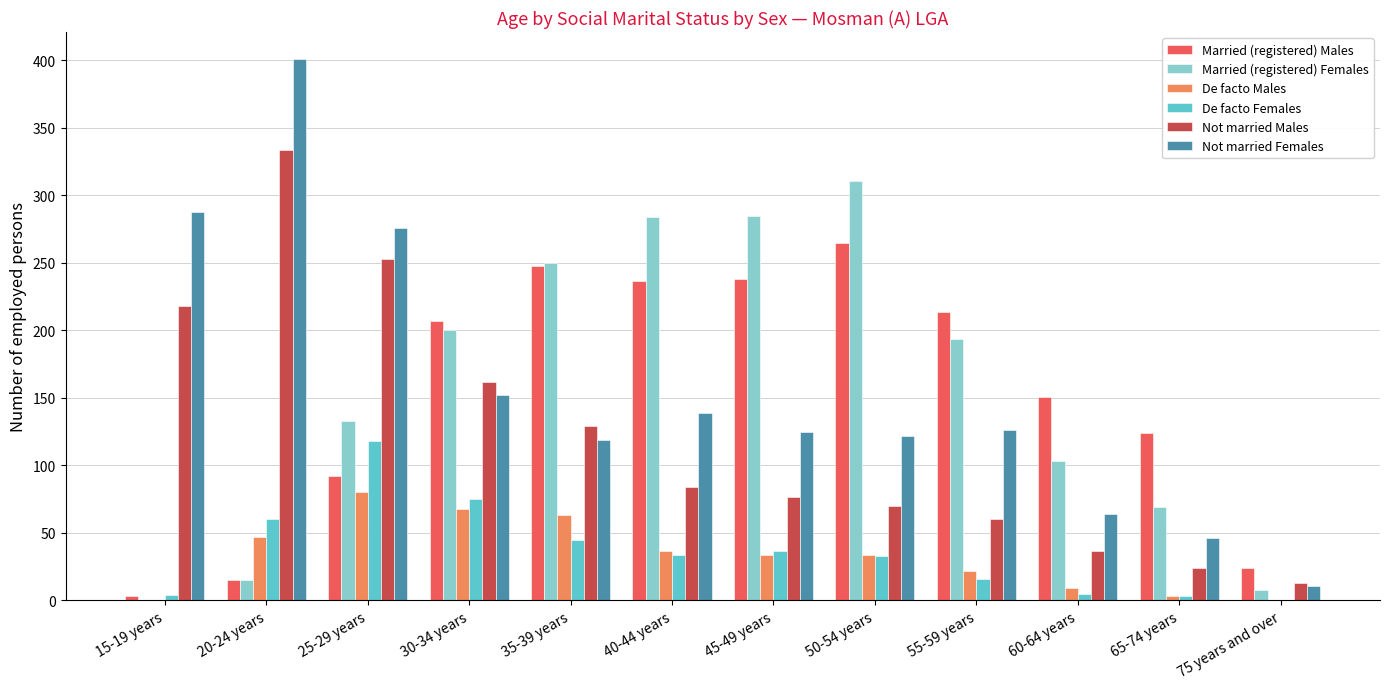

Are the bars horizontal?

No